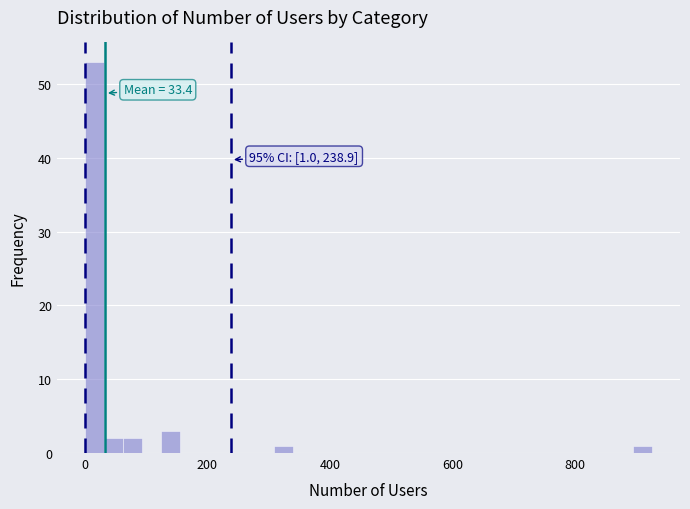

Around what value on the x-axis is the tallest bar? Give the approximate position of its centre, as read against the axis.

20